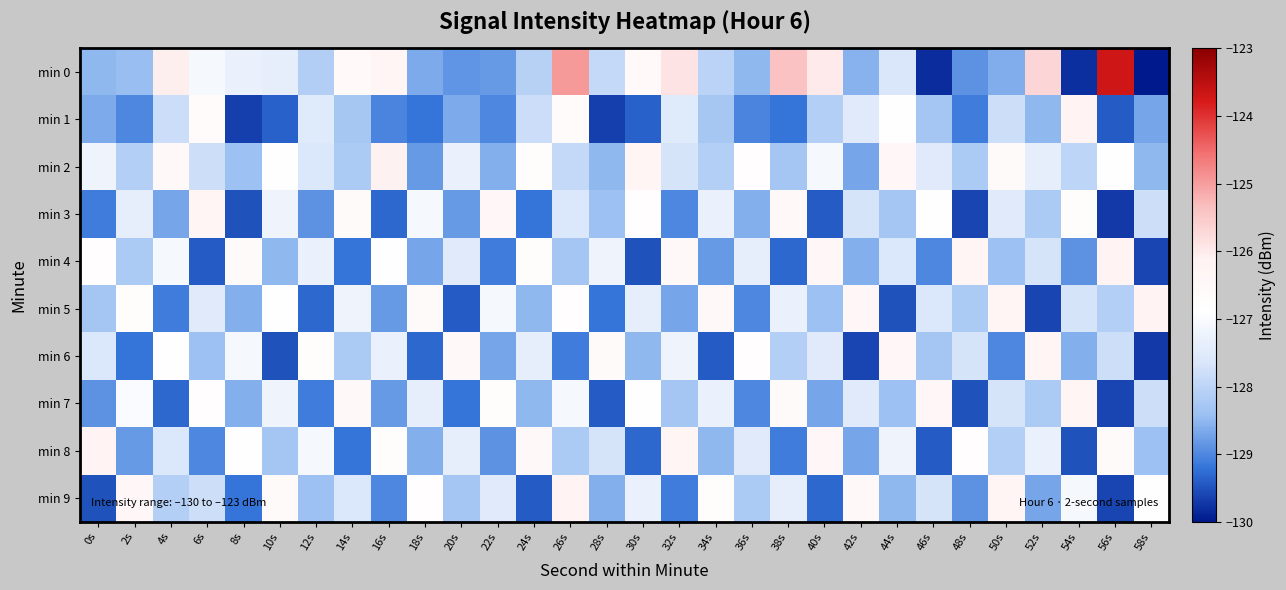

Reading left to right, list all the values displayed in this chart.

min 0: 0s=-128.5	2s=-128.4	4s=-126.1	6s=-127.1	8s=-127.3	10s=-127.4	12s=-128.1	14s=-126.5	16s=-126.3	18s=-128.6	20s=-128.9	22s=-128.8	24s=-128.1	26s=-125.0	28s=-127.9	30s=-126.6	32s=-125.9	34s=-128.0	36s=-128.5	38s=-125.4	40s=-126.0	42s=-128.6	44s=-127.6	46s=-129.8	48s=-128.9	50s=-128.6	52s=-125.7	54s=-129.8	56s=-123.7	58s=-130.0
min 1: 0s=-128.6	2s=-129.0	4s=-127.8	6s=-126.6	8s=-129.7	10s=-129.4	12s=-127.5	14s=-128.3	16s=-129.0	18s=-129.2	20s=-128.6	22s=-129.0	24s=-127.8	26s=-126.6	28s=-129.7	30s=-129.4	32s=-127.5	34s=-128.3	36s=-129.0	38s=-129.2	40s=-128.1	42s=-127.5	44s=-126.9	46s=-128.3	48s=-129.1	50s=-127.8	52s=-128.5	54s=-126.2	56s=-129.4	58s=-128.7
min 2: 0s=-127.2	2s=-128.1	4s=-126.5	6s=-127.8	8s=-128.4	10s=-126.9	12s=-127.6	14s=-128.2	16s=-126.1	18s=-128.8	20s=-127.3	22s=-128.6	24s=-126.7	26s=-127.9	28s=-128.5	30s=-126.3	32s=-127.7	34s=-128.1	36s=-126.8	38s=-128.3	40s=-127.1	42s=-128.7	44s=-126.4	46s=-127.5	48s=-128.2	50s=-126.6	52s=-127.4	54s=-128.0	56s=-126.9	58s=-128.5
min 3: 0s=-129.1	2s=-127.4	4s=-128.7	6s=-126.3	8s=-129.5	10s=-127.2	12s=-128.9	14s=-126.6	16s=-129.3	18s=-127.1	20s=-128.8	22s=-126.4	24s=-129.2	26s=-127.6	28s=-128.4	30s=-126.8	32s=-129.0	34s=-127.3	36s=-128.6	38s=-126.5	40s=-129.4	42s=-127.7	44s=-128.3	46s=-126.9	48s=-129.6	50s=-127.5	52s=-128.2	54s=-126.7	56s=-129.7	58s=-127.8
min 4: 0s=-126.8	2s=-128.2	4s=-127.1	6s=-129.4	8s=-126.6	10s=-128.5	12s=-127.3	14s=-129.2	16s=-126.9	18s=-128.7	20s=-127.5	22s=-129.1	24s=-126.7	26s=-128.3	28s=-127.2	30s=-129.5	32s=-126.5	34s=-128.8	36s=-127.4	38s=-129.3	40s=-126.4	42s=-128.6	44s=-127.6	46s=-129.0	48s=-126.3	50s=-128.4	52s=-127.7	54s=-128.9	56s=-126.2	58s=-129.6
min 5: 0s=-128.3	2s=-126.7	4s=-129.1	6s=-127.5	8s=-128.6	10s=-126.9	12s=-129.3	14s=-127.2	16s=-128.8	18s=-126.6	20s=-129.4	22s=-127.1	24s=-128.5	26s=-126.8	28s=-129.2	30s=-127.4	32s=-128.7	34s=-126.5	36s=-129.0	38s=-127.3	40s=-128.4	42s=-126.4	44s=-129.5	46s=-127.6	48s=-128.2	50s=-126.3	52s=-129.6	54s=-127.7	56s=-128.1	58s=-126.2
min 6: 0s=-127.6	2s=-129.2	4s=-126.9	6s=-128.4	8s=-127.1	10s=-129.5	12s=-126.7	14s=-128.2	16s=-127.3	18s=-129.3	20s=-126.5	22s=-128.7	24s=-127.4	26s=-129.1	28s=-126.6	30s=-128.5	32s=-127.2	34s=-129.4	36s=-126.8	38s=-128.1	40s=-127.5	42s=-129.6	44s=-126.4	46s=-128.3	48s=-127.7	50s=-129.0	52s=-126.3	54s=-128.6	56s=-127.8	58s=-129.7
min 7: 0s=-128.9	2s=-127.0	4s=-129.3	6s=-126.8	8s=-128.6	10s=-127.2	12s=-129.1	14s=-126.5	16s=-128.8	18s=-127.4	20s=-129.2	22s=-126.7	24s=-128.5	26s=-127.1	28s=-129.4	30s=-126.9	32s=-128.3	34s=-127.3	36s=-129.0	38s=-126.6	40s=-128.7	42s=-127.5	44s=-128.4	46s=-126.4	48s=-129.5	50s=-127.7	52s=-128.2	54s=-126.3	56s=-129.6	58s=-127.8
min 8: 0s=-126.2	2s=-128.8	4s=-127.6	6s=-129.0	8s=-126.9	10s=-128.3	12s=-127.1	14s=-129.2	16s=-126.7	18s=-128.6	20s=-127.4	22s=-128.9	24s=-126.5	26s=-128.2	28s=-127.7	30s=-129.3	32s=-126.3	34s=-128.5	36s=-127.5	38s=-129.1	40s=-126.4	42s=-128.7	44s=-127.2	46s=-129.4	48s=-126.8	50s=-128.1	52s=-127.3	54s=-129.5	56s=-126.6	58s=-128.4
min 9: 0s=-129.5	2s=-126.4	4s=-128.1	6s=-127.8	8s=-129.2	10s=-126.6	12s=-128.4	14s=-127.6	16s=-129.0	18s=-126.8	20s=-128.3	22s=-127.5	24s=-129.4	26s=-126.2	28s=-128.6	30s=-127.3	32s=-129.1	34s=-126.7	36s=-128.2	38s=-127.4	40s=-129.3	42s=-126.5	44s=-128.5	46s=-127.7	48s=-128.9	50s=-126.3	52s=-128.7	54s=-127.1	56s=-129.6	58s=-126.9